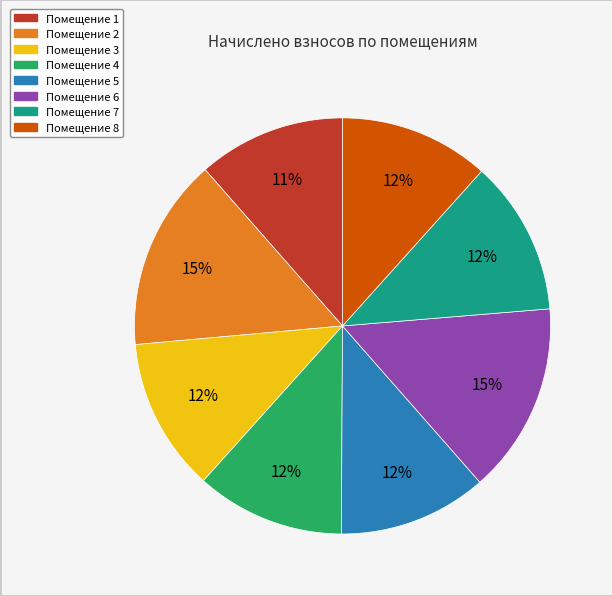

Does any single category account for the majority?

No